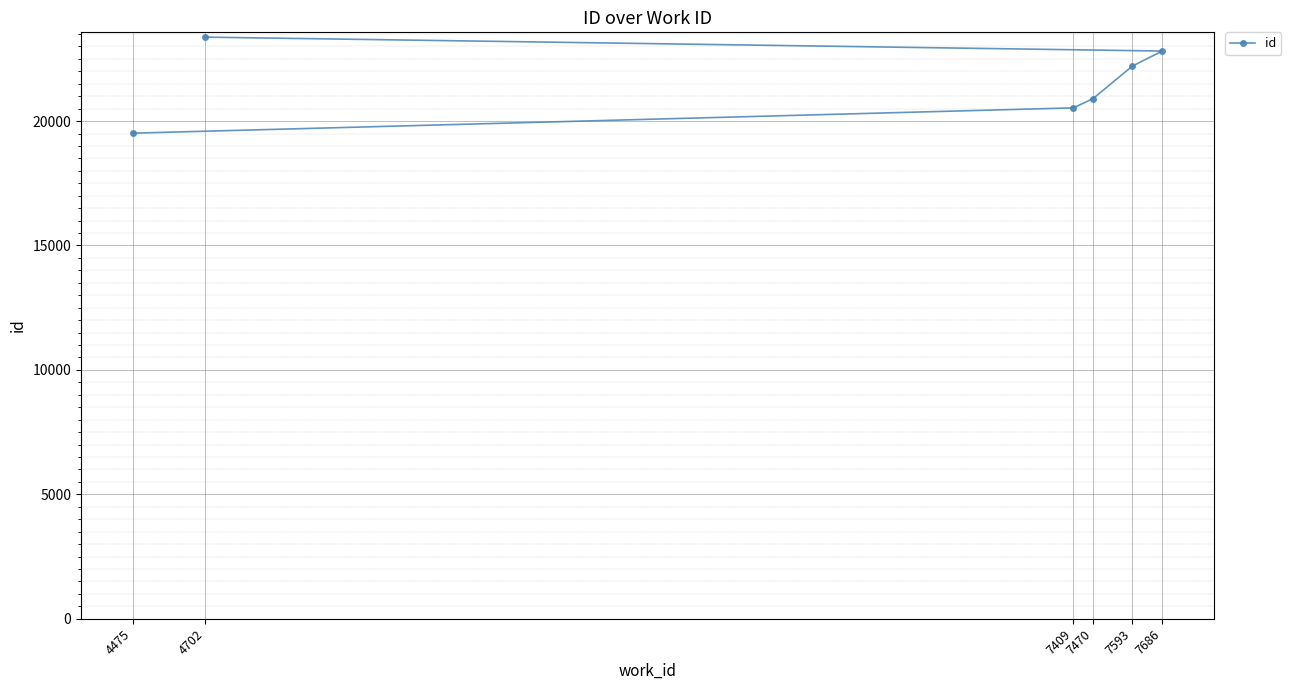

List the labels in order of value, smallest first.

4475, 7409, 7470, 7593, 7686, 4702